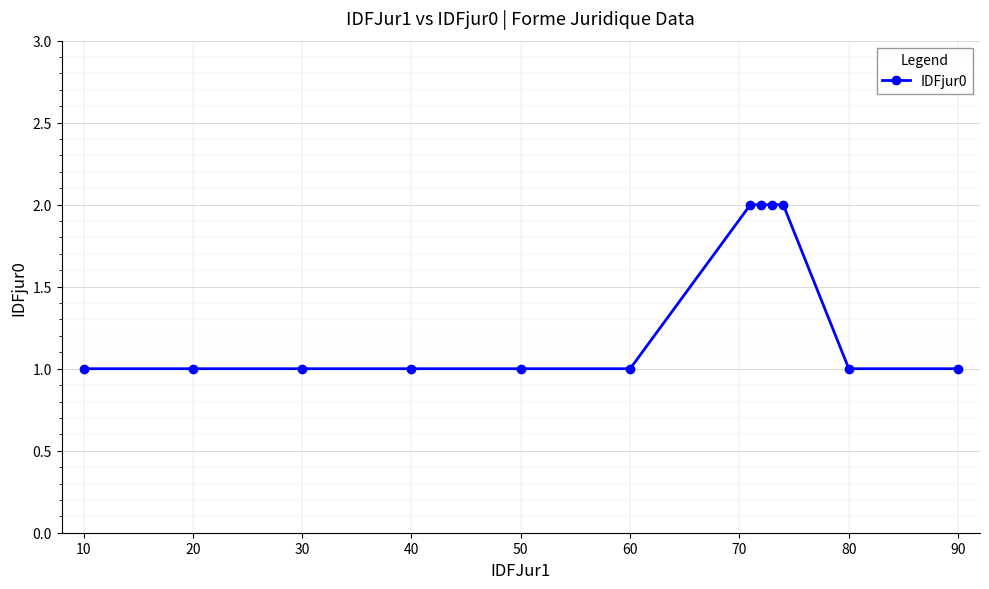

What is the value of the 10th point from the left?

2